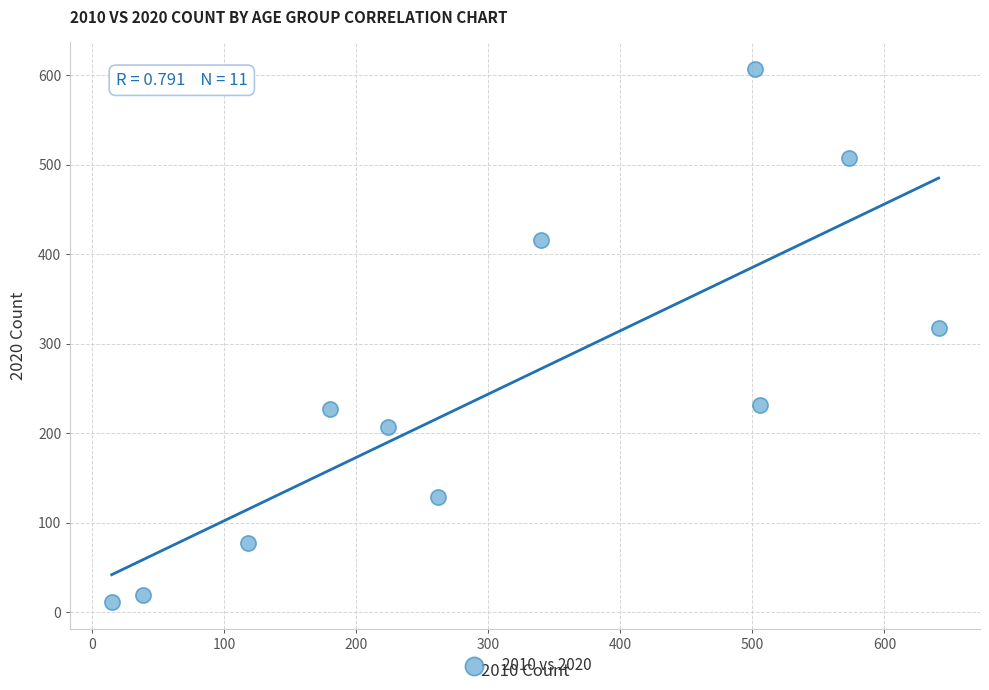

What is the range of Y values (max minus min)?

596